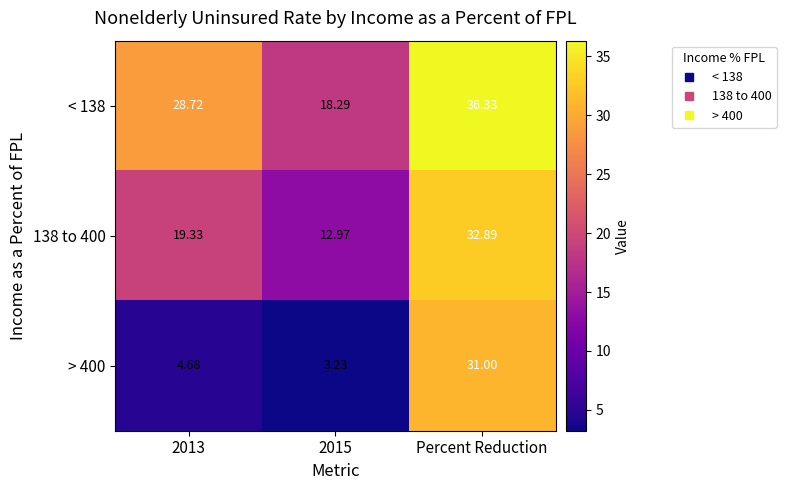

Which series has the largest total across all categories?

< 138